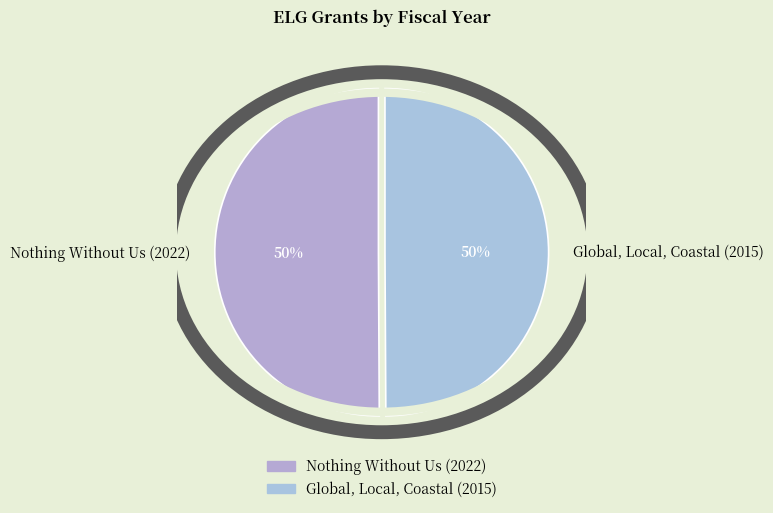

To the nearest percent, what portion does Nothing Without Us (2022) represent?

50%